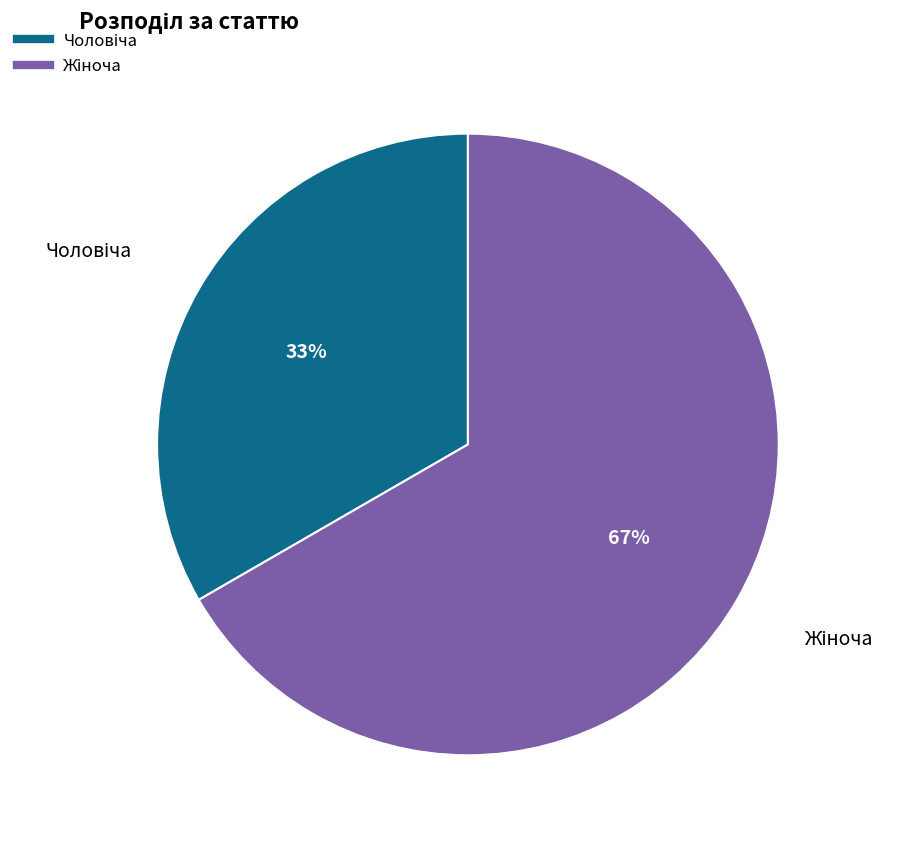

Is there any slice that represents more than half of the pie?

Yes